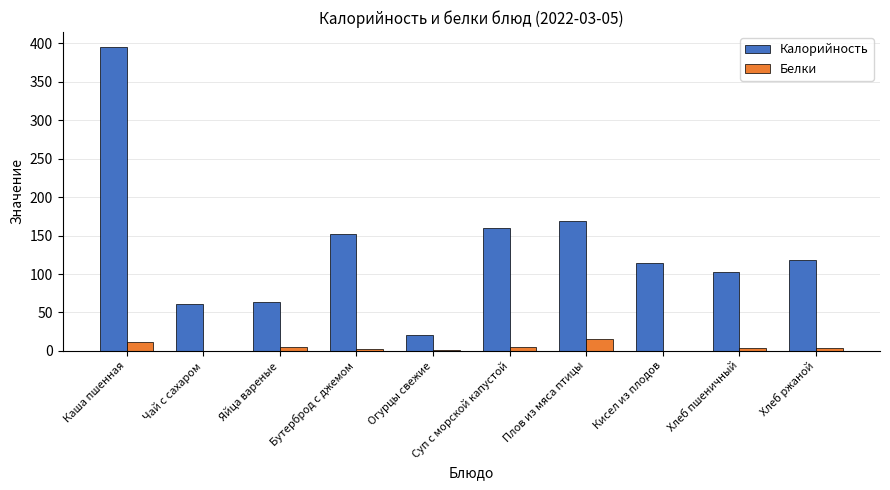

How many distinct data groups are displayed?

2